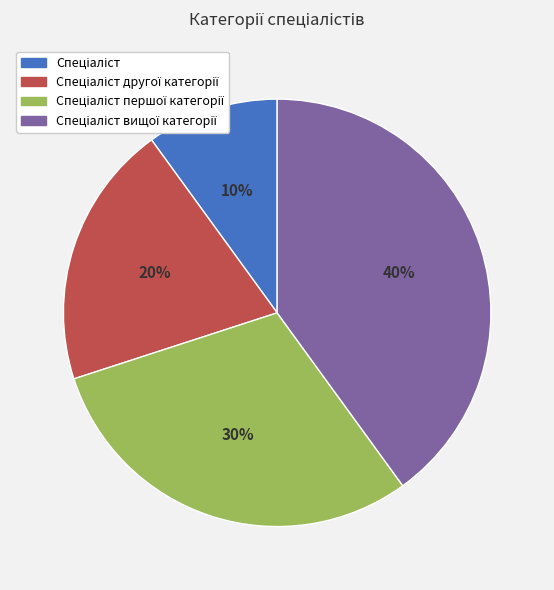

Is there any slice that represents more than half of the pie?

No